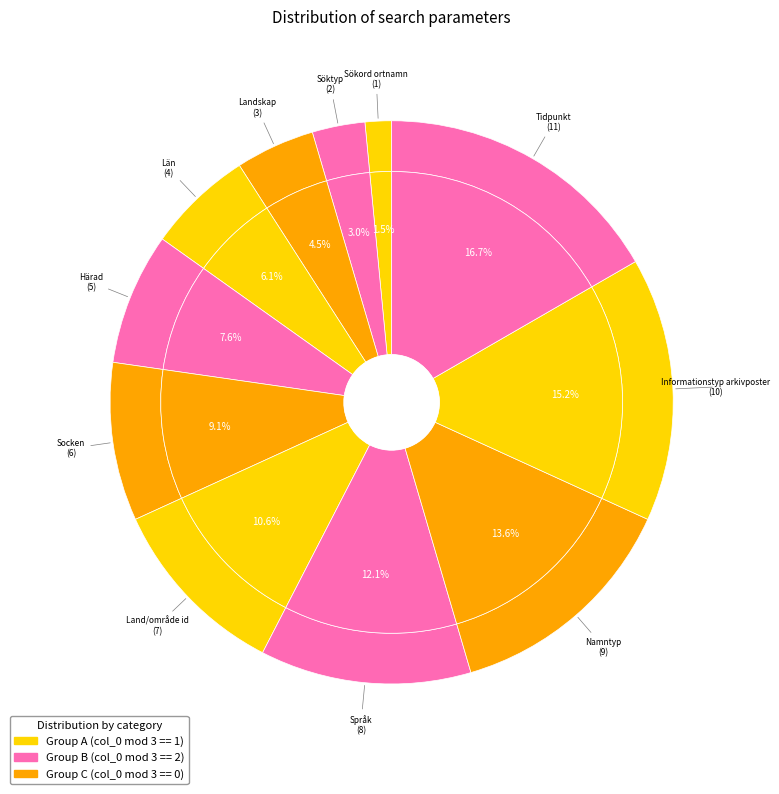

Rank the categories by value from lowest to highest.

Sökord ortnamn, Söktyp, Landskap, Län, Härad, Socken, Land/område id, Språk, Namntyp, Informationstyp arkivposter, Tidpunkt